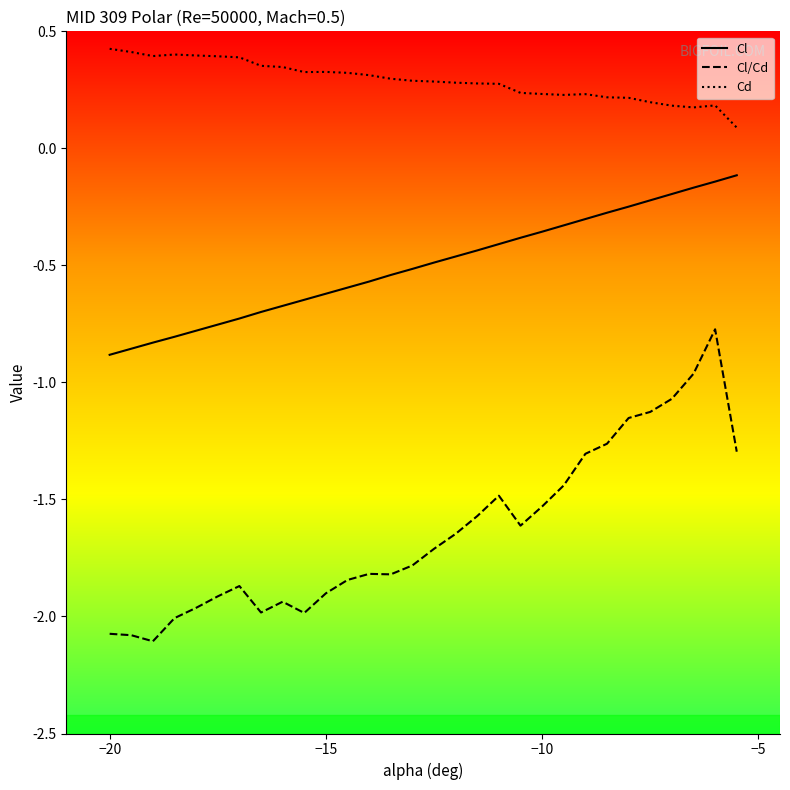

Rank the series by their average value, from lowest to highest.

Cl/Cd, Cl, Cd